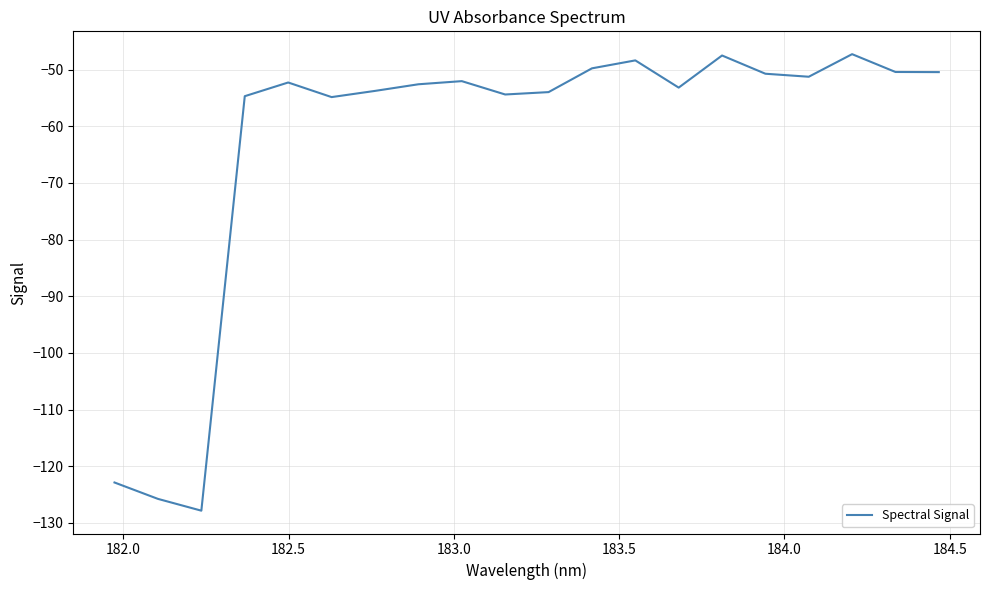

What is the difference between the maximum and minimum values?

80.6